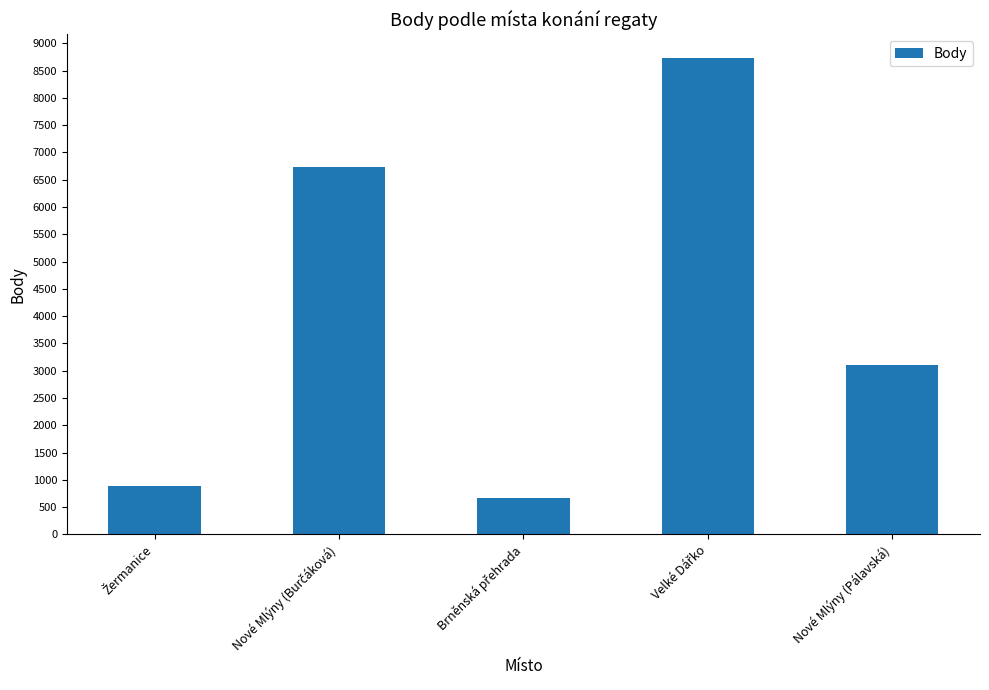

How many bars are there in total?

5